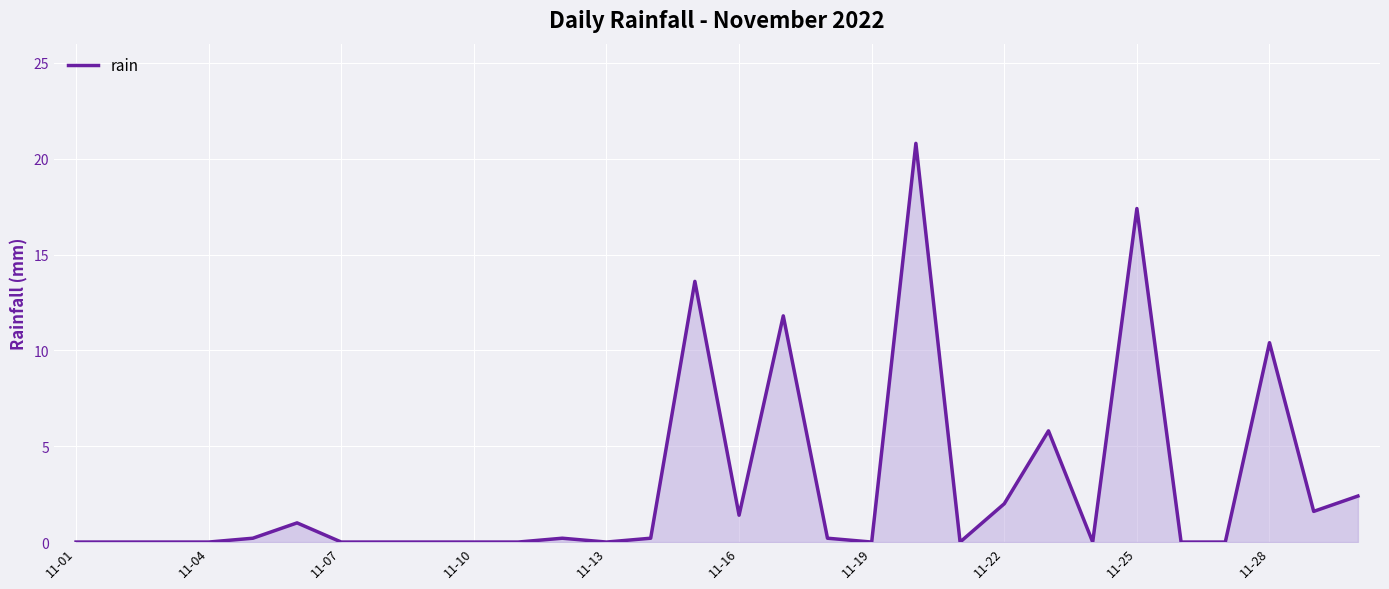

What is the difference between the maximum and minimum values?

20.8